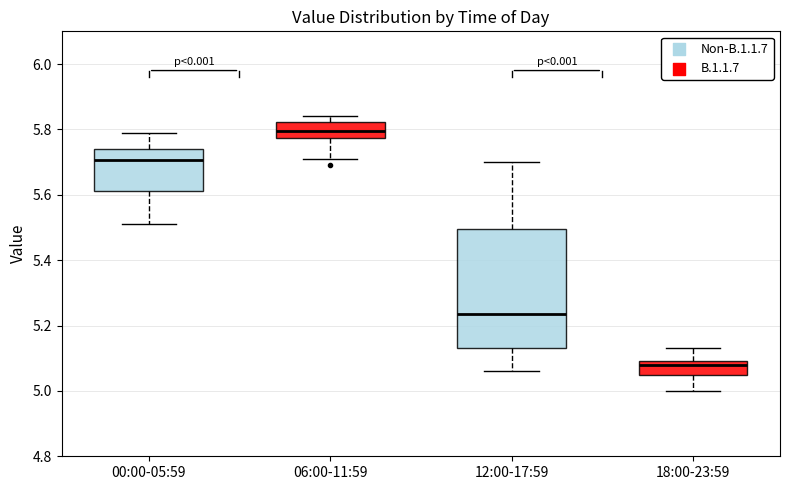

Reading left to right, read every box against the y-axis: the position of its median line, the range the box covers, and the ends of its whiskers. The values are not printed on the chart, so give them approximately, as read against the axis.

00:00-05:59: median 5.70, box 5.62 to 5.74, whiskers 5.52 to 5.80
06:00-11:59: median 5.80, box 5.78 to 5.82, whiskers 5.72 to 5.84
12:00-17:59: median 5.24, box 5.14 to 5.50, whiskers 5.06 to 5.70
18:00-23:59: median 5.08, box 5.06 to 5.10, whiskers 5.00 to 5.14